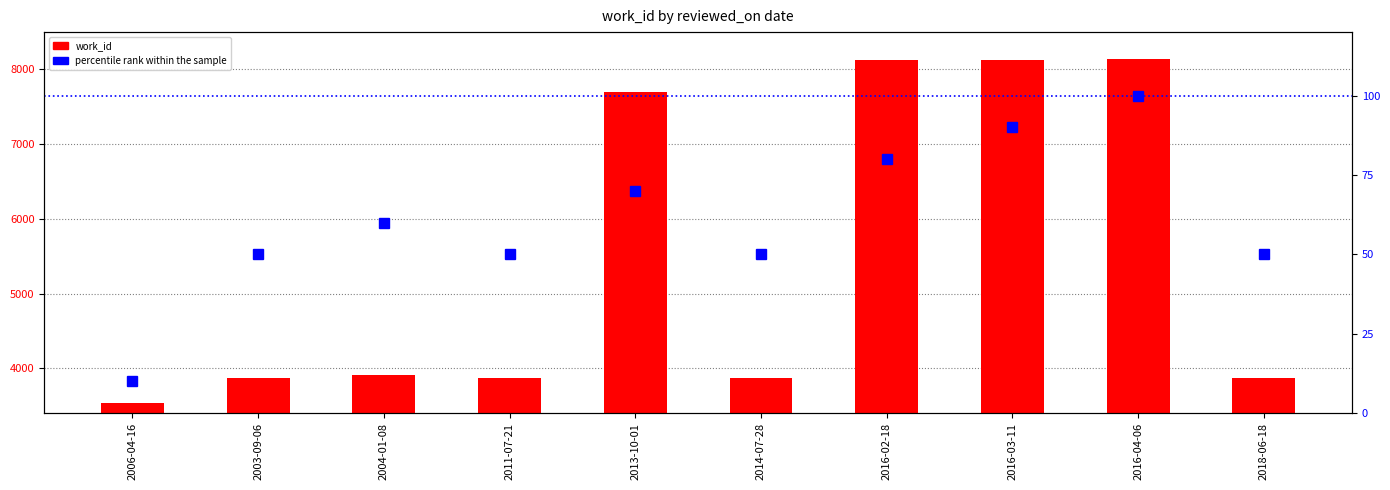

At which category does the chart reach its minimum across all series?

2006-04-16